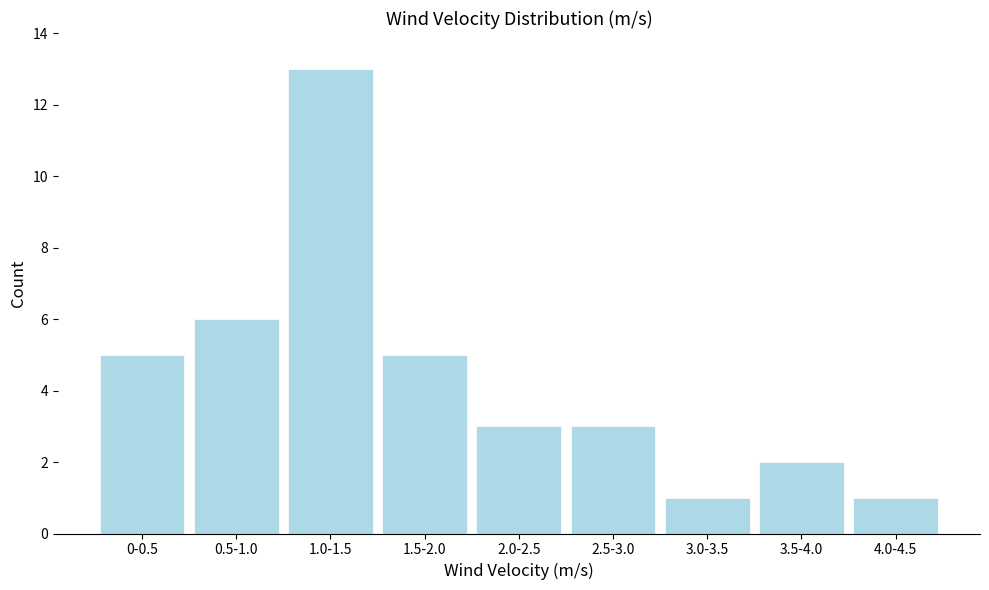

Reading left to right, transcribe all the data shown in this chart.

5	6	13	5	3	3	1	2	1